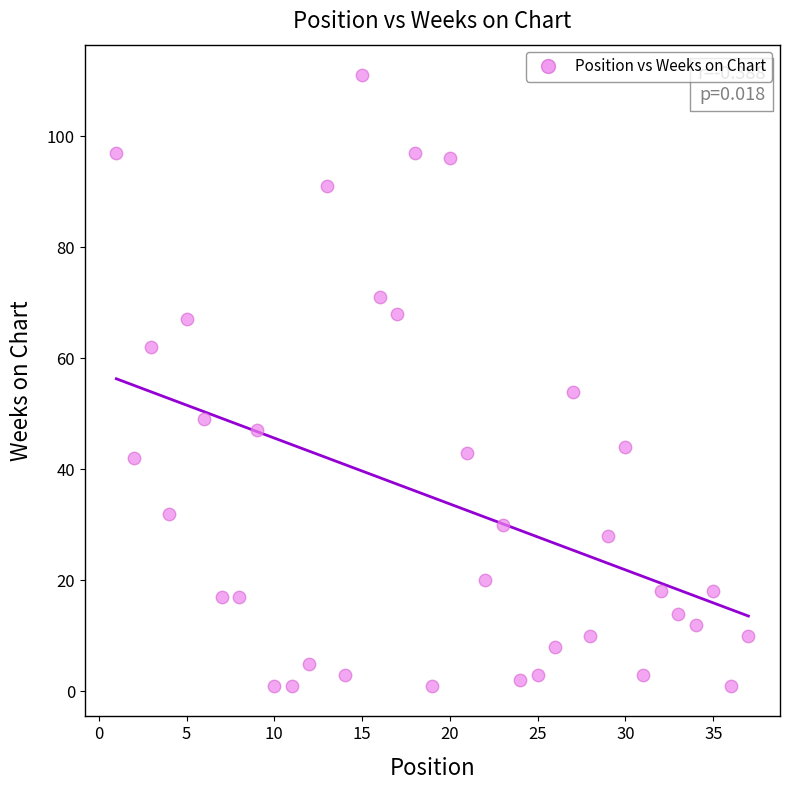

What is the range of X values (max minus min)?

36